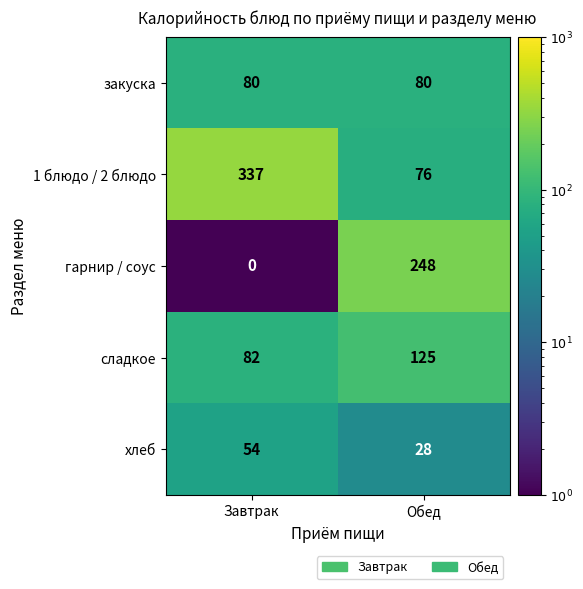

Read the хлеб value at Обед, to the nearest 5.

30